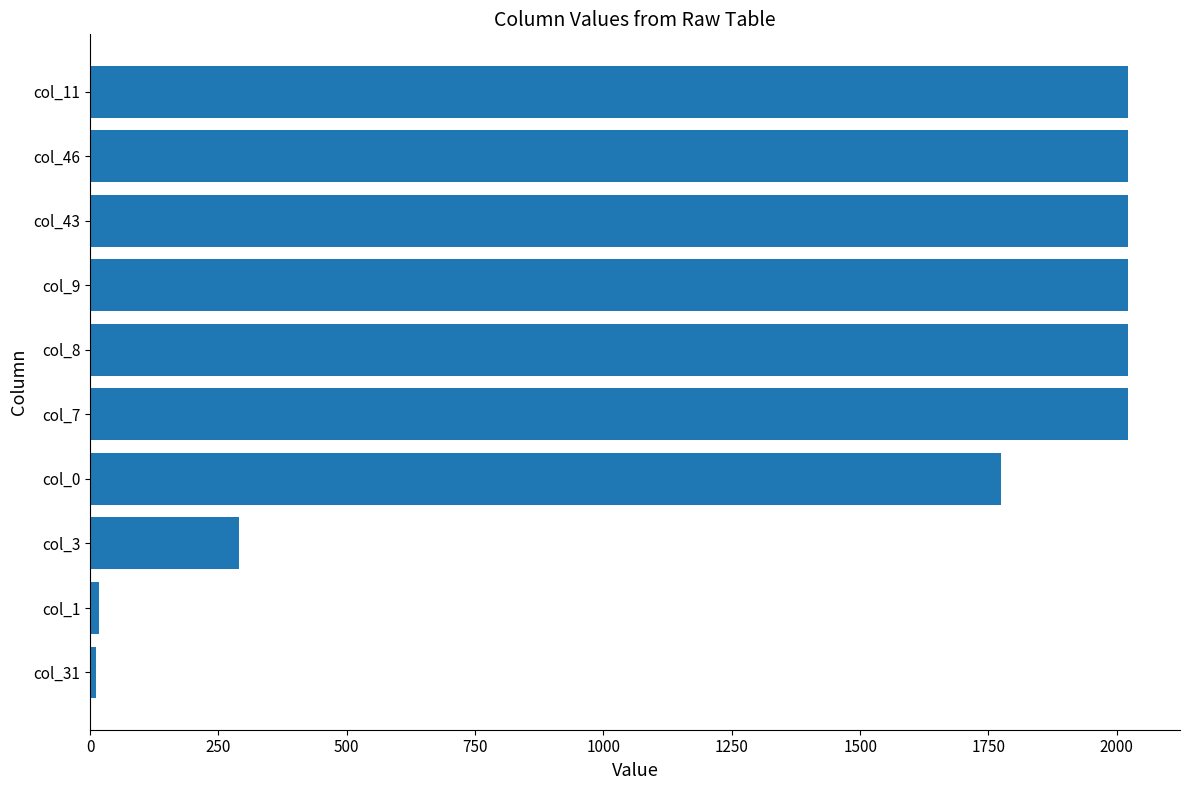

Where is the data nearest to the value 1017?

col_3